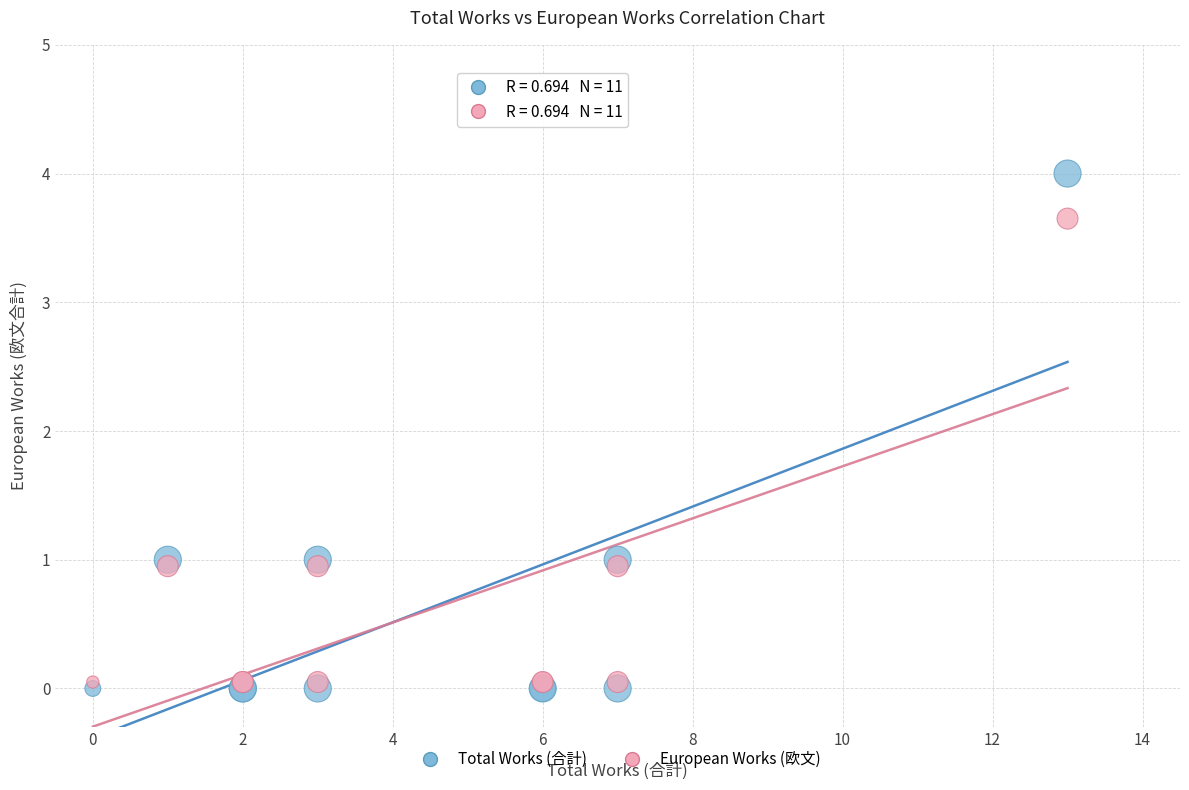

What are all the series names shown in the legend?

Total Works (合計), European Works (欧文)